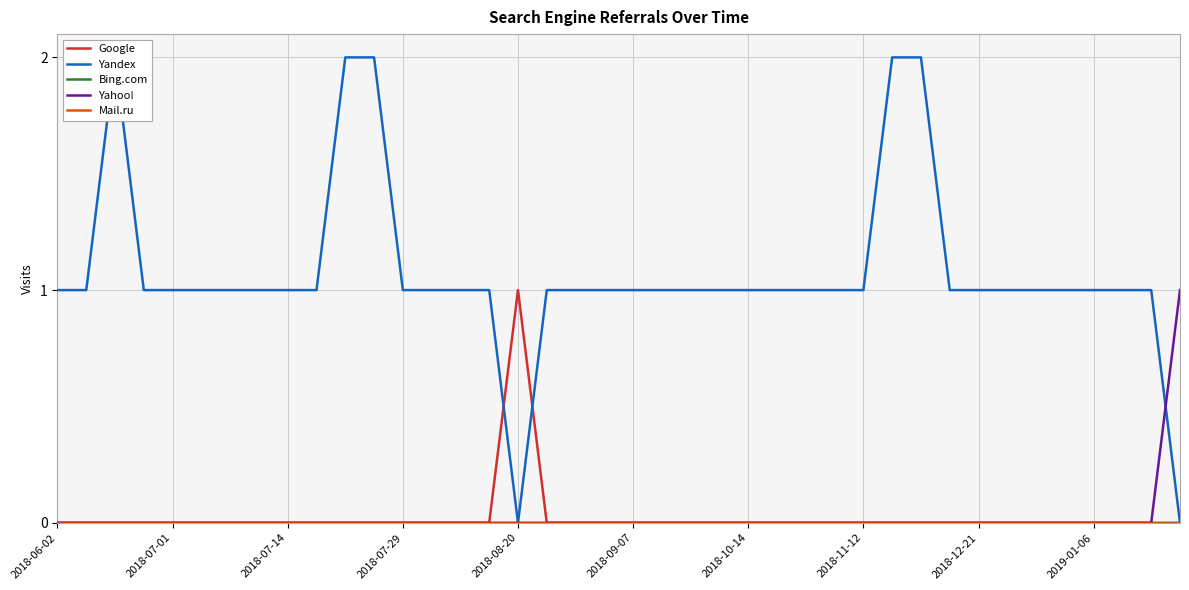

True or false: Yahoo! has a value of -1 at 2019-01-06.

False